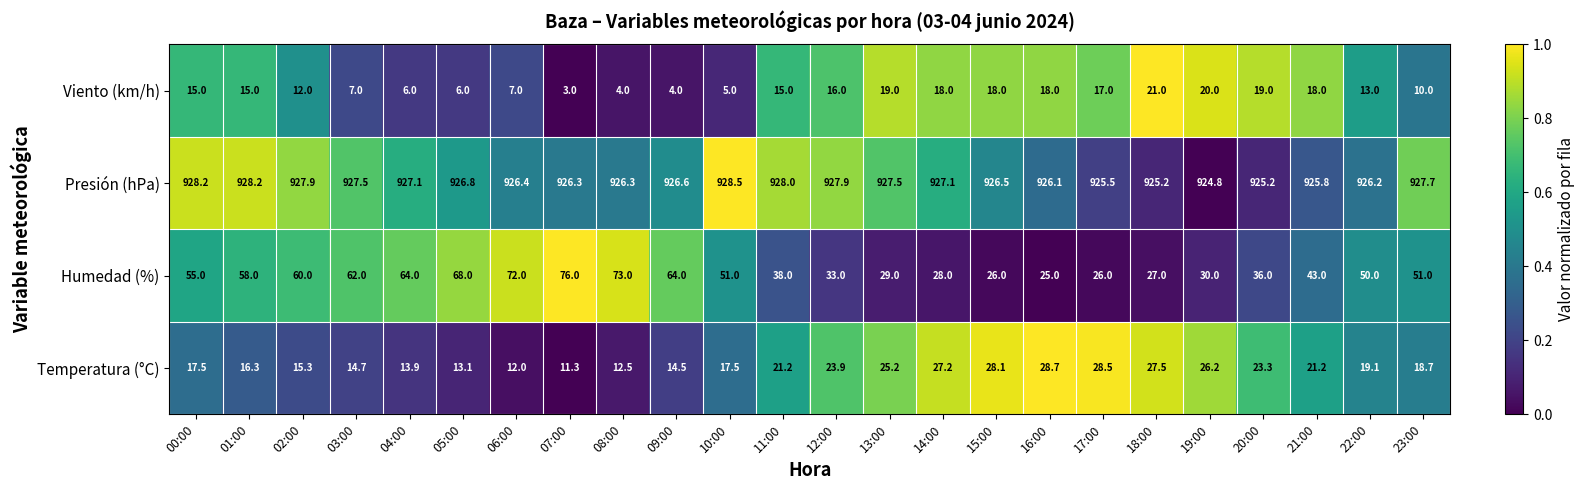

How many data points does each series have?

24